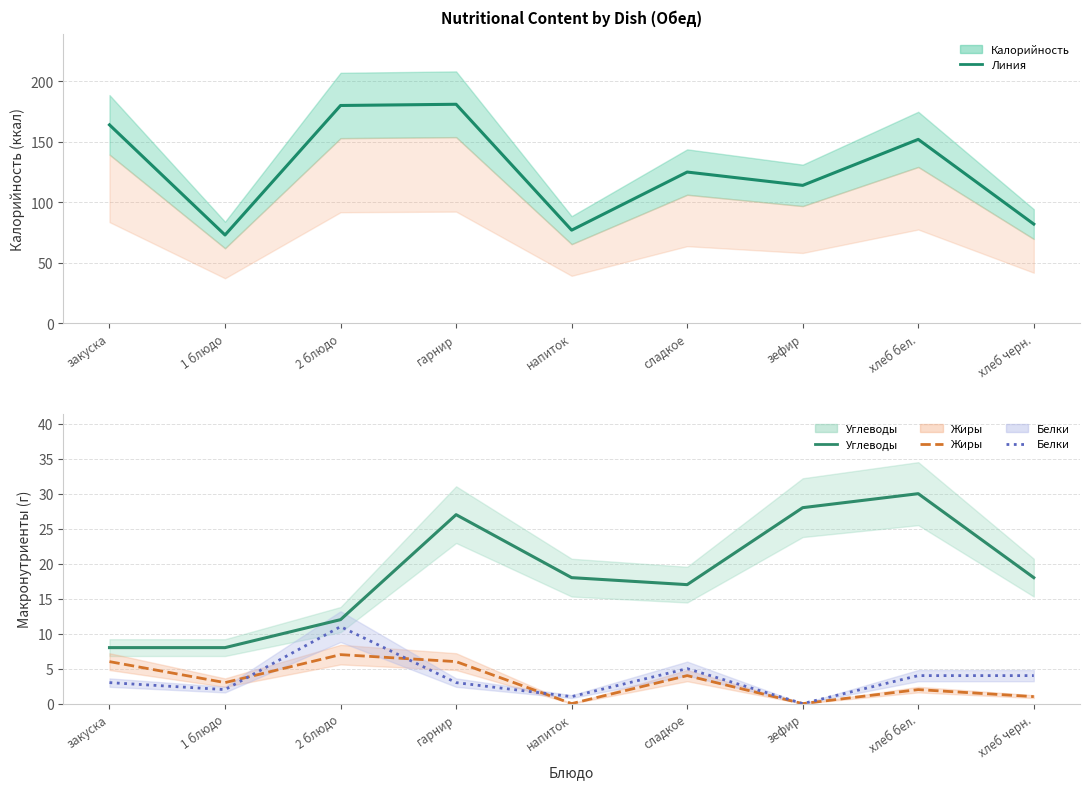

How many data points in Белки are less than 3?

3